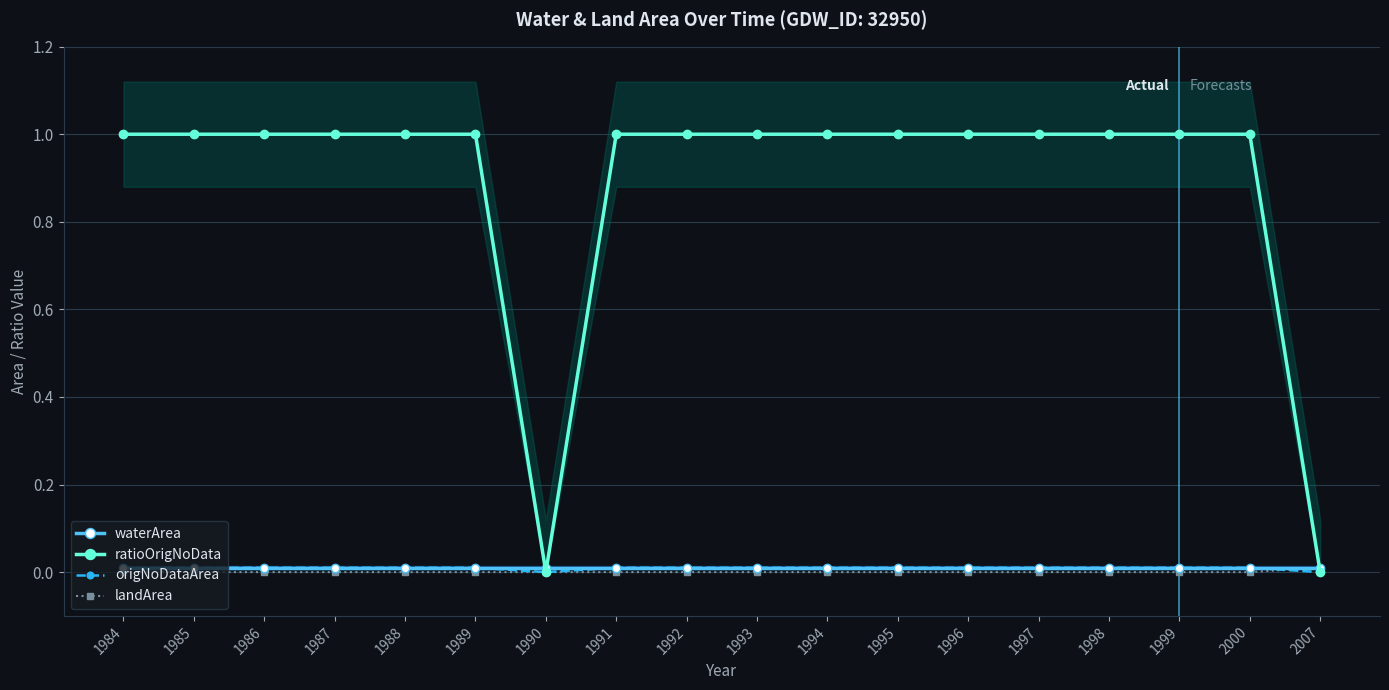

How many positive values does the landArea series have?

1